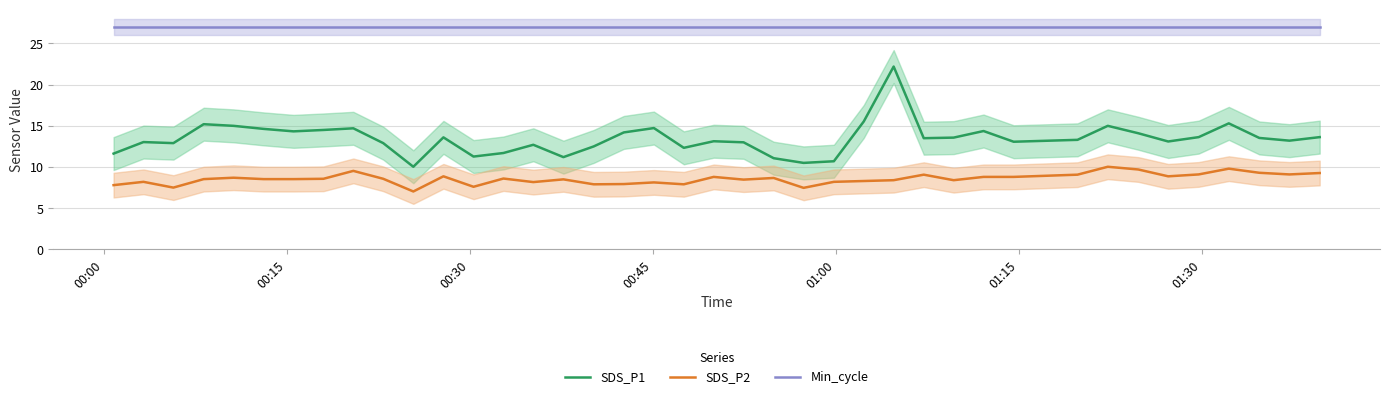

In SDS_P2, how many points are lower than both neighbors (excluding endpoints)?

11